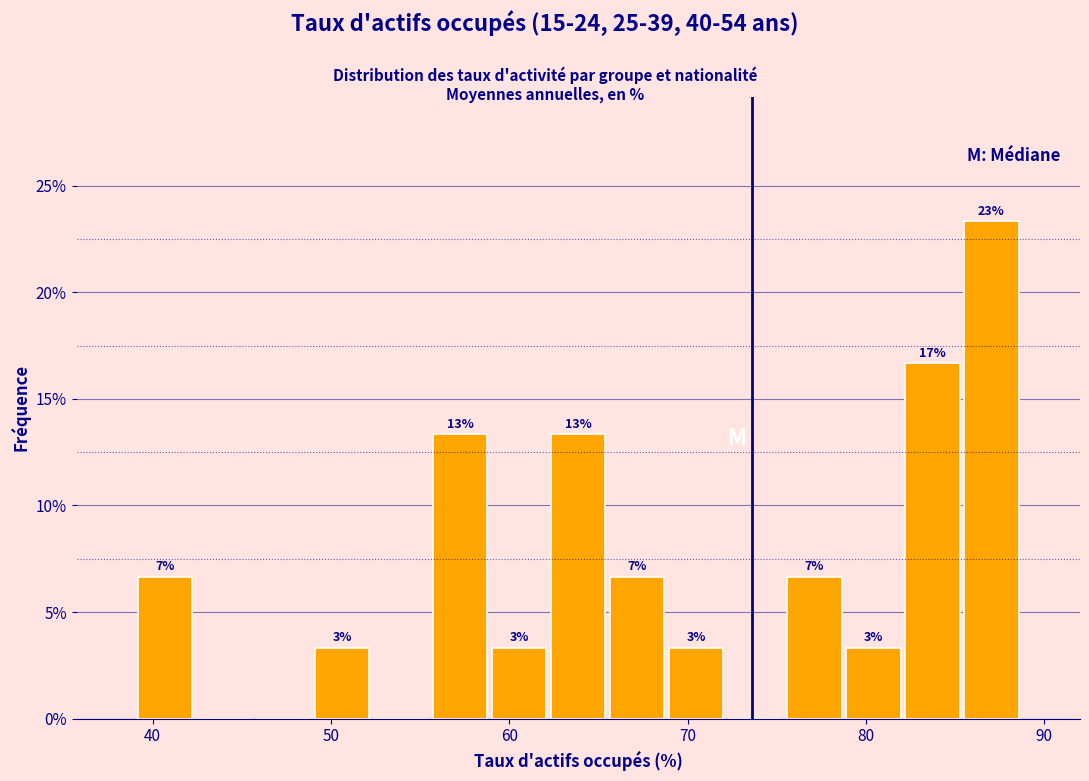

Around what value on the x-axis is the tallest bar? Give the approximate position of its centre, as read against the axis.

87